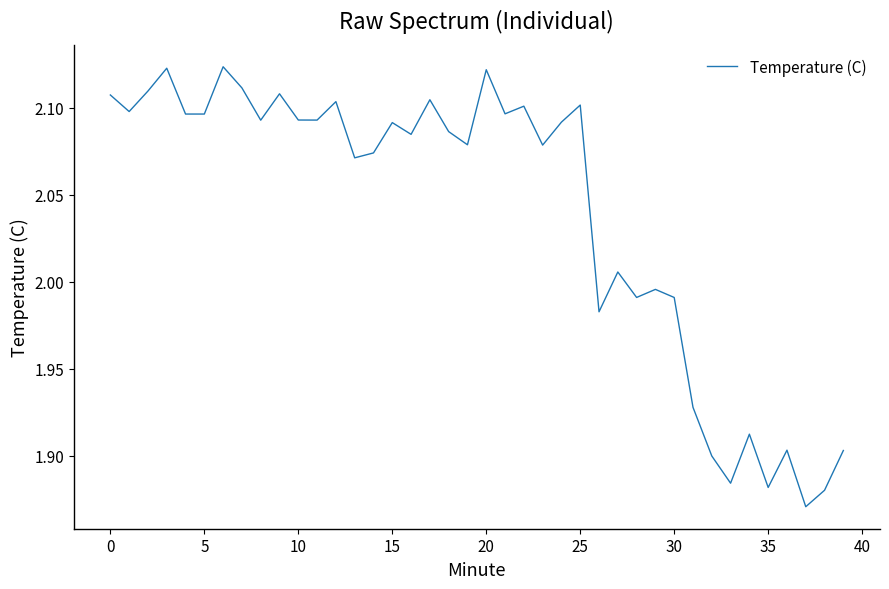

What is the difference between the maximum and minimum values?

0.3